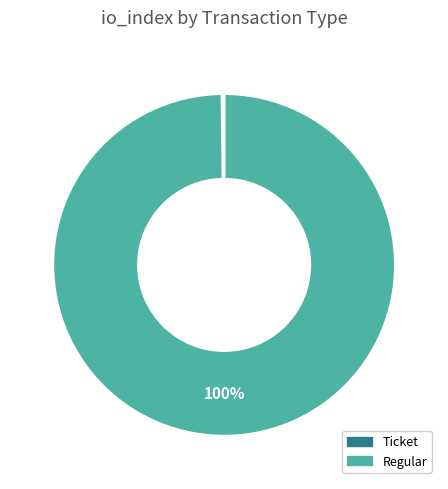

Which category has the biggest portion of the pie?

Regular